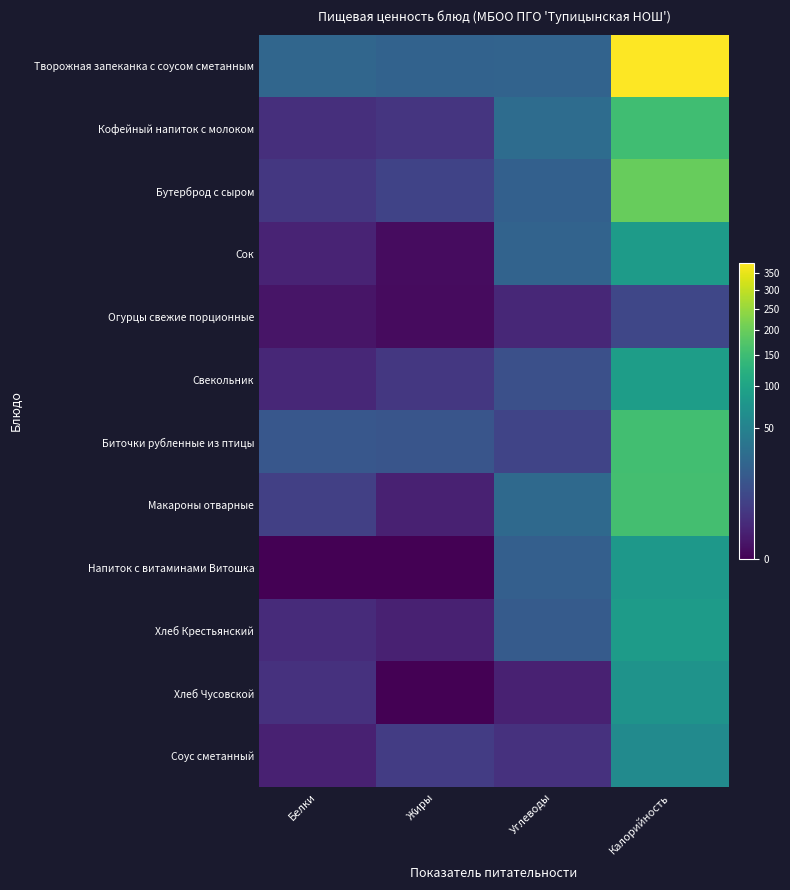

How many distinct data groups are displayed?

12